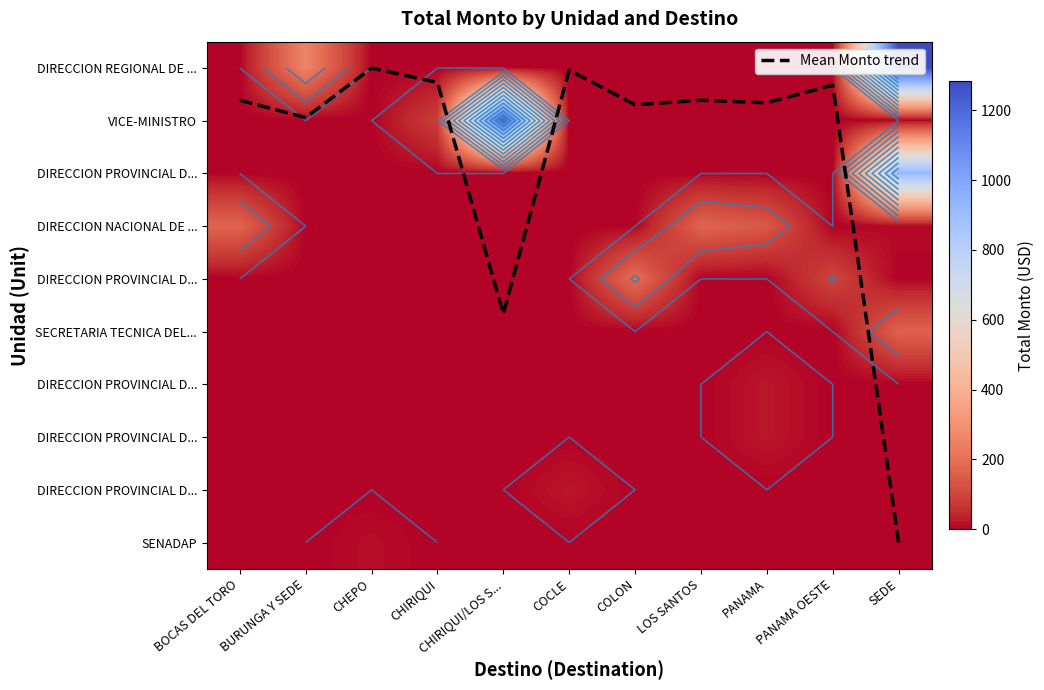

How many categories are shown in the chart?

11